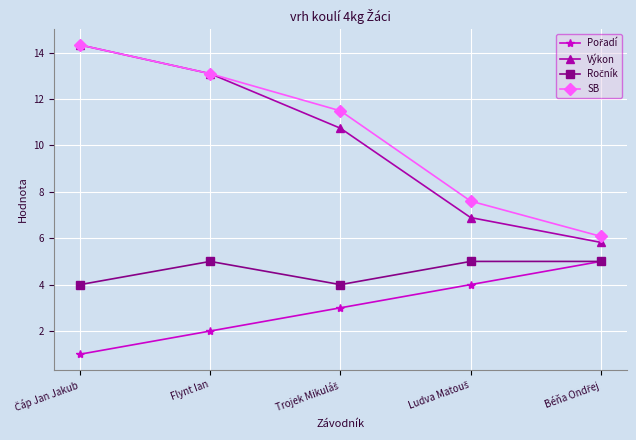

What is the value of the SB point at the 4th from the left?

7.6